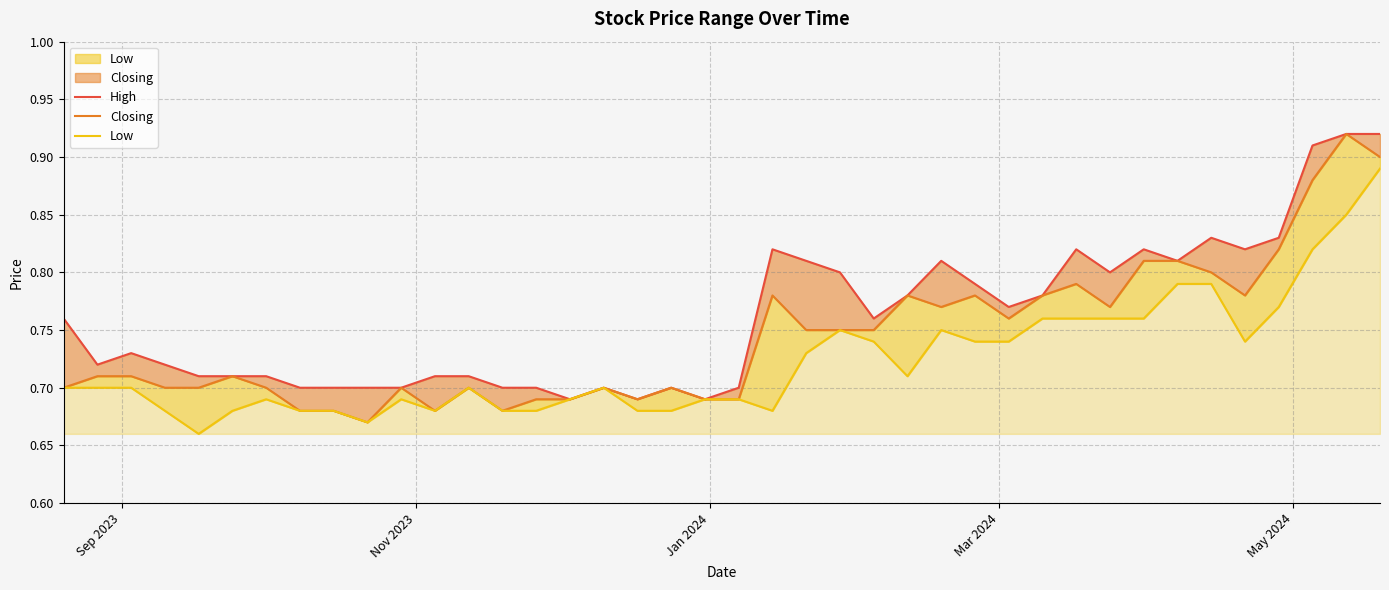

True or false: High and Low intersect in this chart.

False